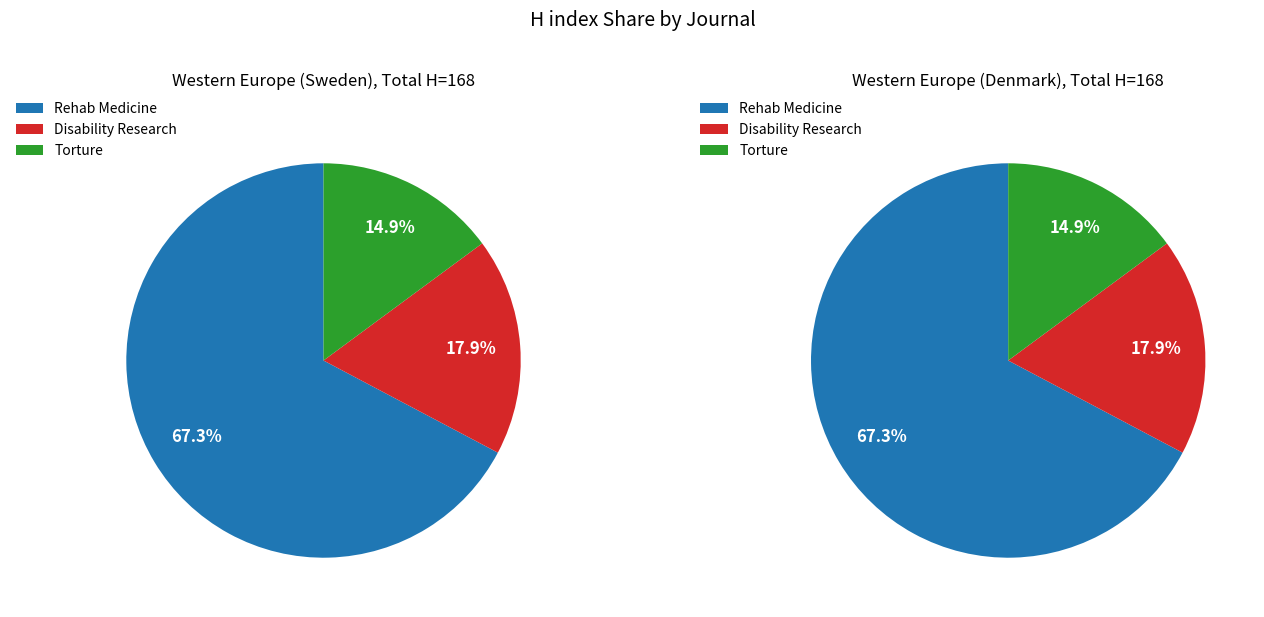

Approximately how many times larger is the value at Scandinavian Journal of Disability Research compared to Journal of Rehabilitation Medicine?

0.3